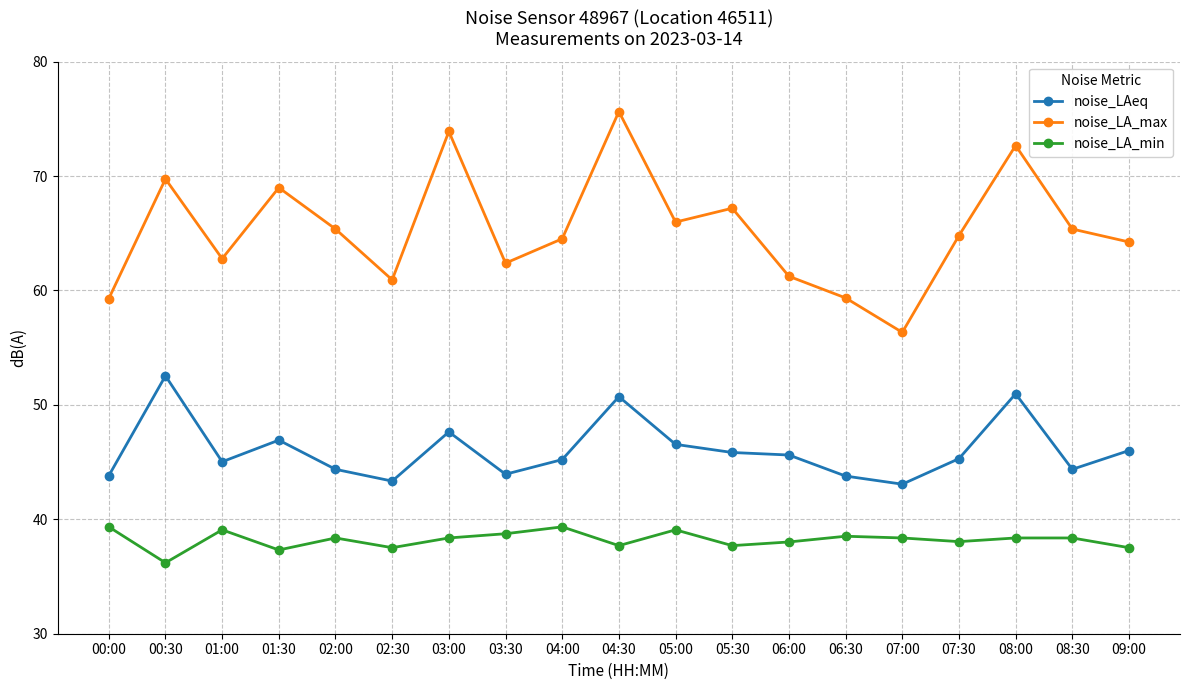

Which series has the largest range (max minus min)?

noise_LA_max